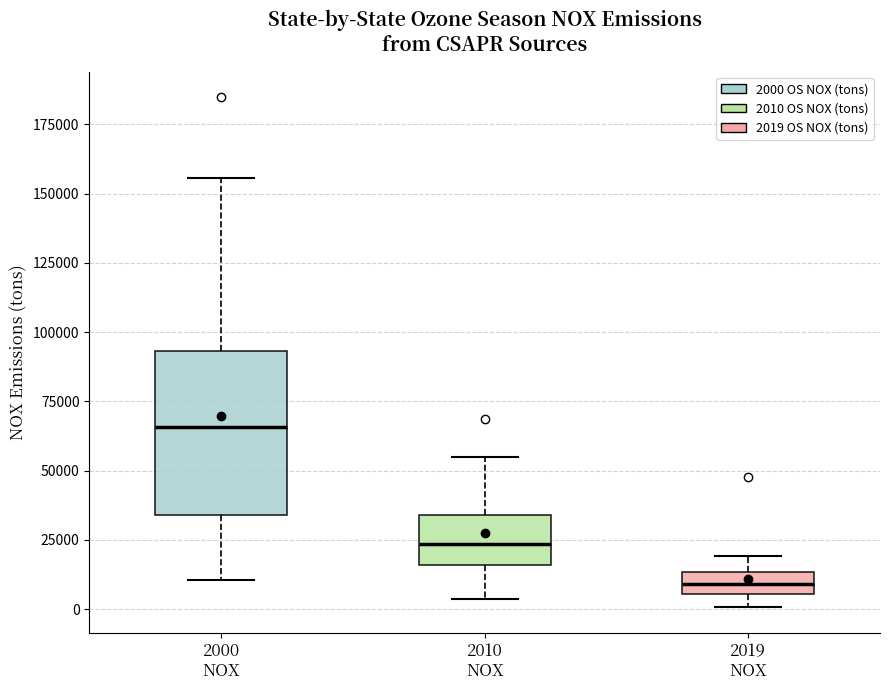

Which box's median line is the lowest?

2019 NOX